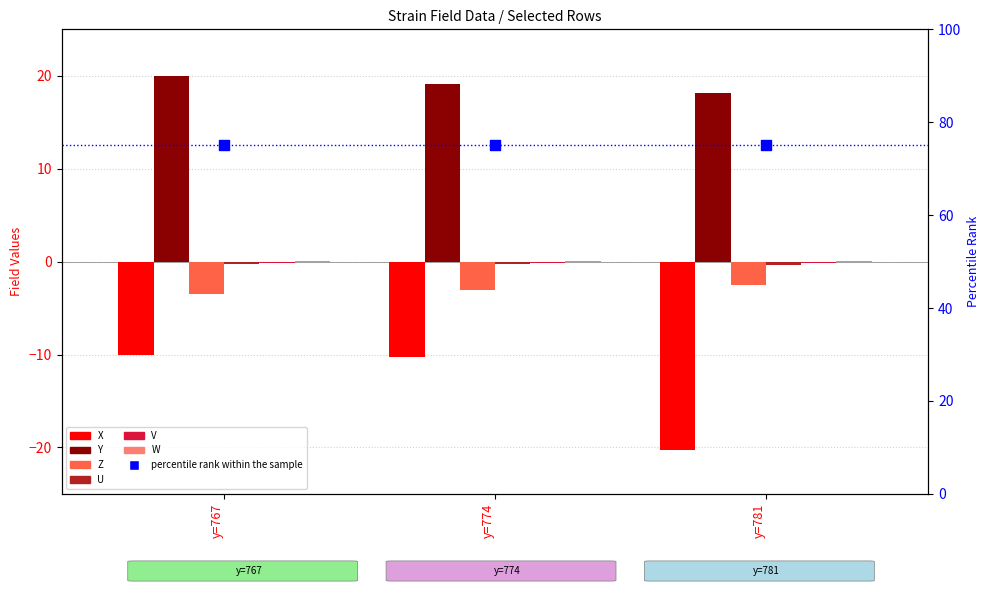

At how many categories does at least one series exceed 13?

3